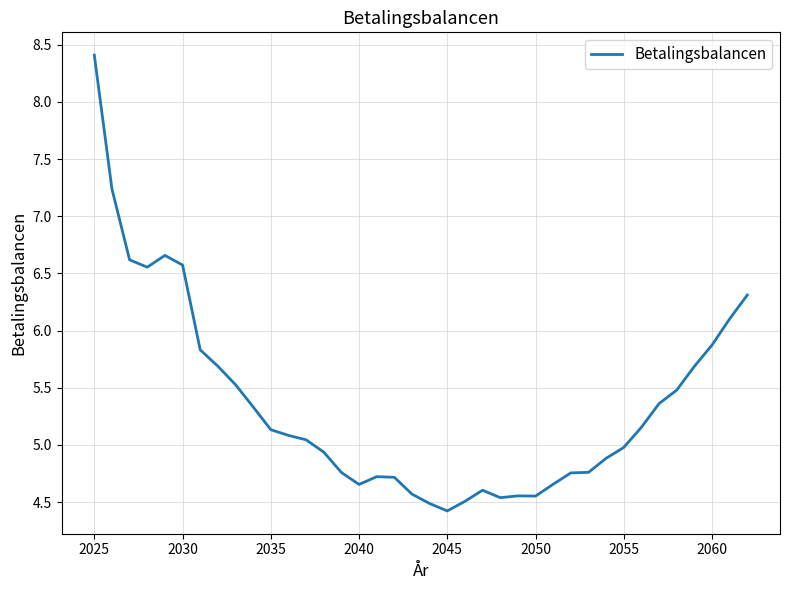

What is the maximum value shown in the chart?

8.4